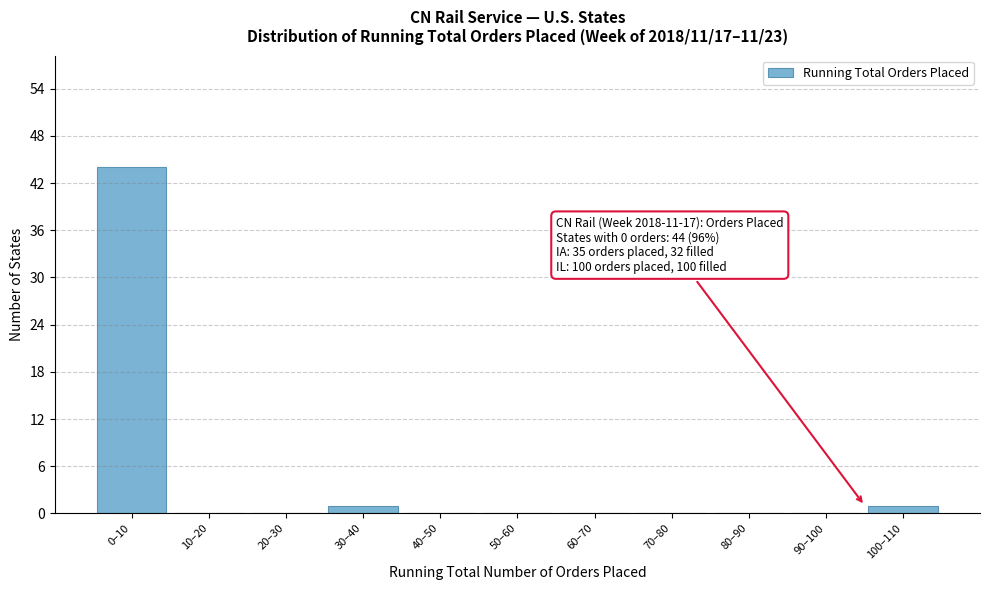

Reading left to right, what are all the values shown in this chart?

0–10=44	10–20=0	20–30=0	30–40=1	40–50=0	50–60=0	60–70=0	70–80=0	80–90=0	90–100=0	100–110=1